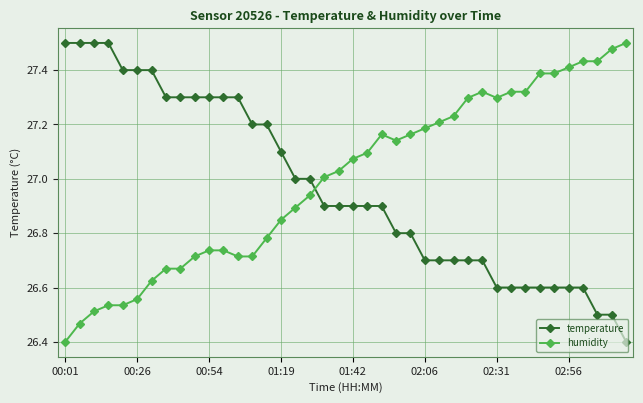

What is the difference between the maximum and minimum values in the humidity series?

1.1